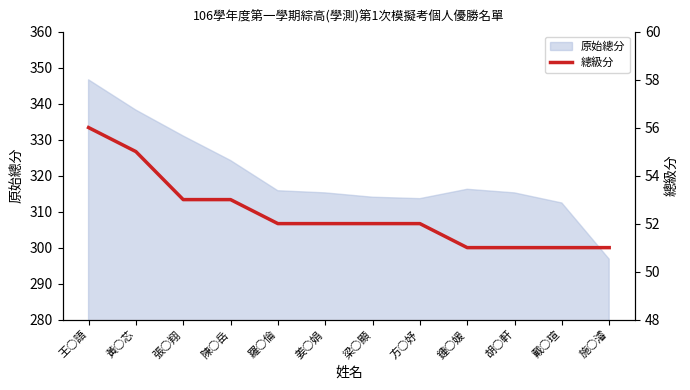

True or false: the data has more than 1 interior local peaks.

False